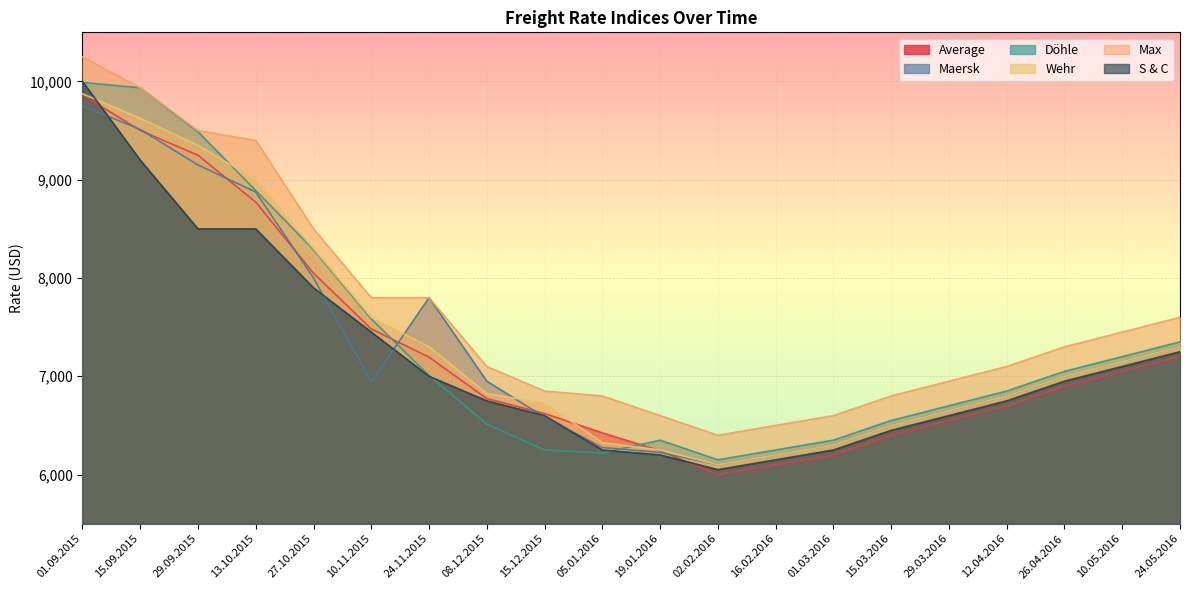

What is the difference between the maximum and minimum values in the Döhle series?

3840